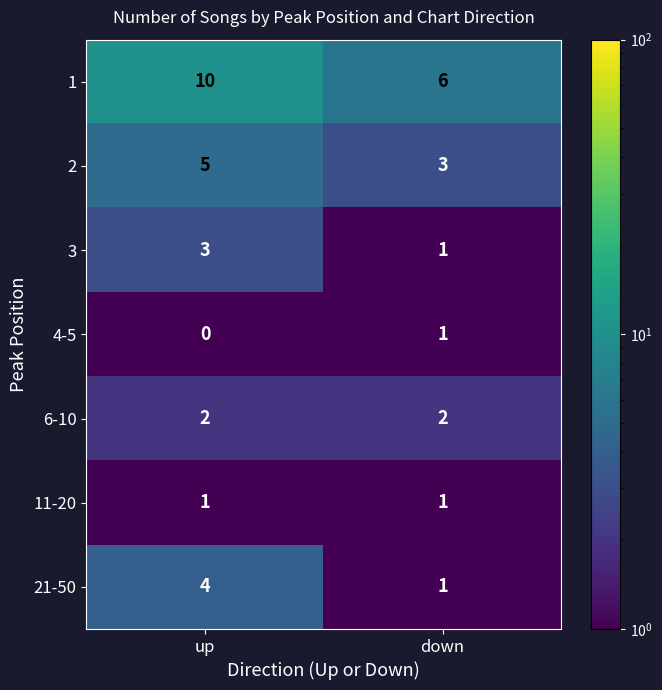

What is the total value across all series at down?

15